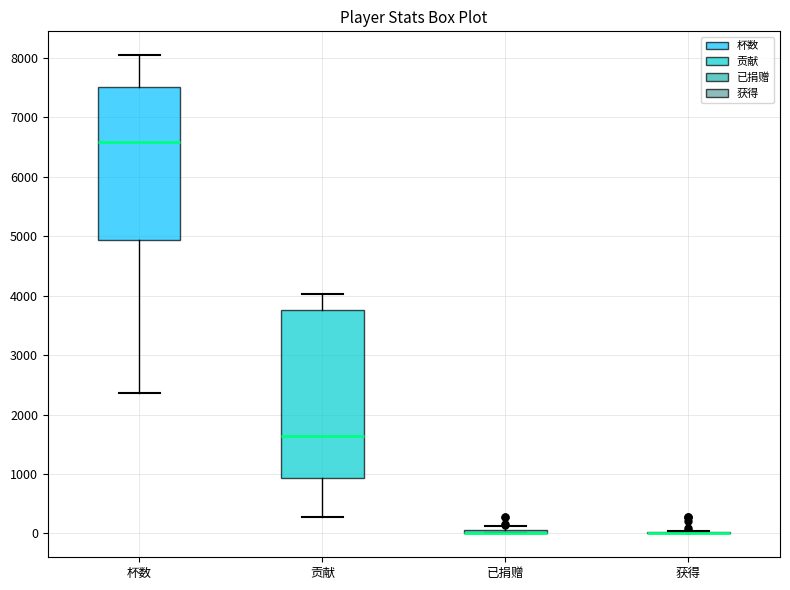

Where does the upper whisker of the box for 杯数 end on the y-axis? The values are not printed on the chart, so give them approximately, as read against the axis.

8000